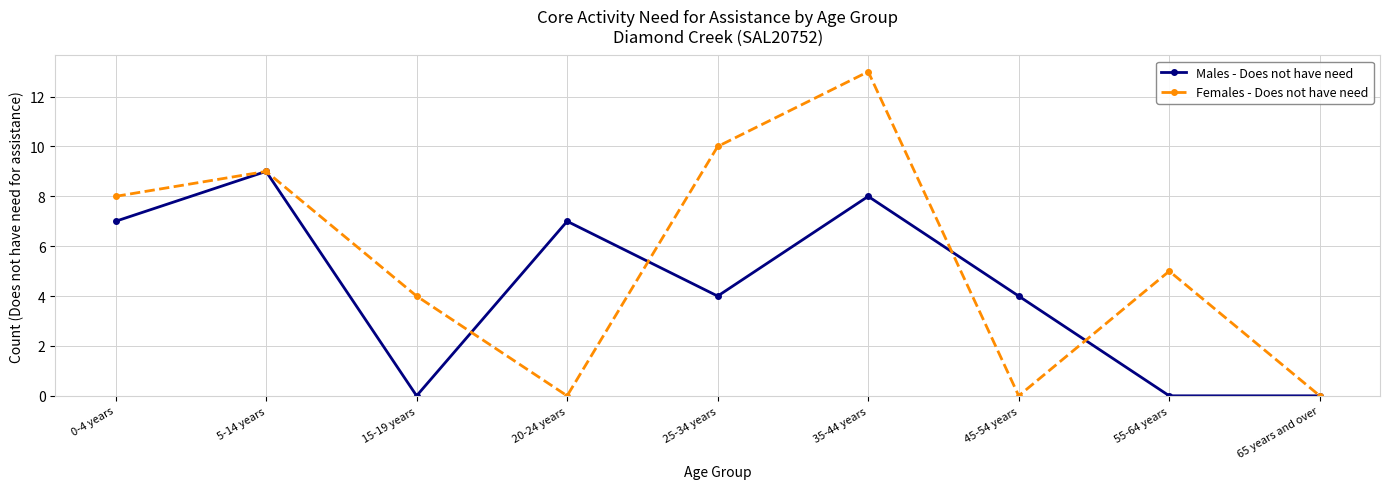

True or false: Males - Does not have need has a value of 2 at 25-34 years.

False